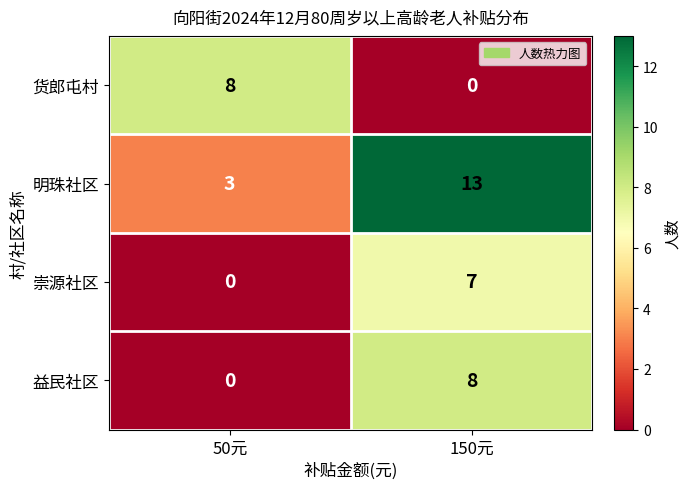

Which category has the highest value in the 益民社区 series?

150元